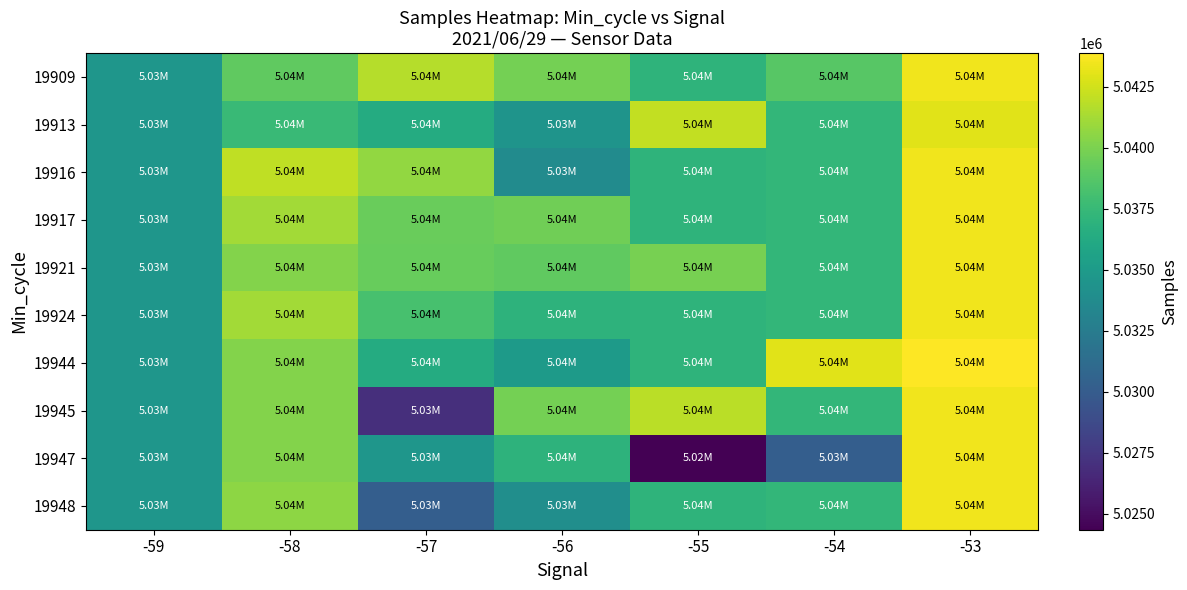

Which has a higher value, -53 or -58?

-53